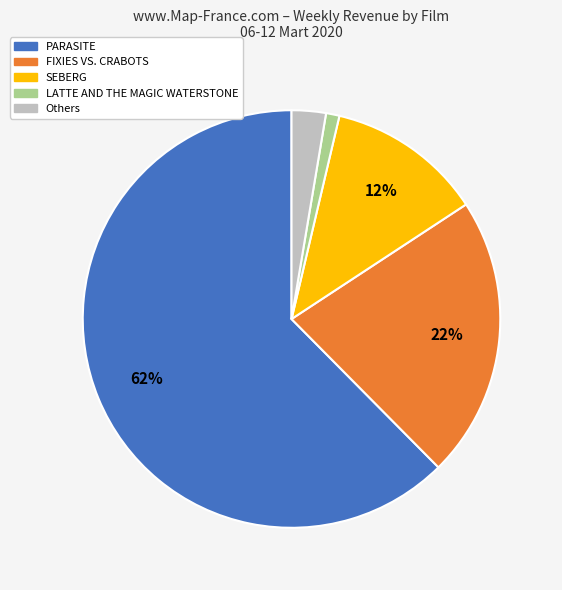

Rank the categories by value from lowest to highest.

LATTE AND THE MAGIC WATERSTONE, Others, SEBERG, FIXIES VS. CRABOTS, PARASITE